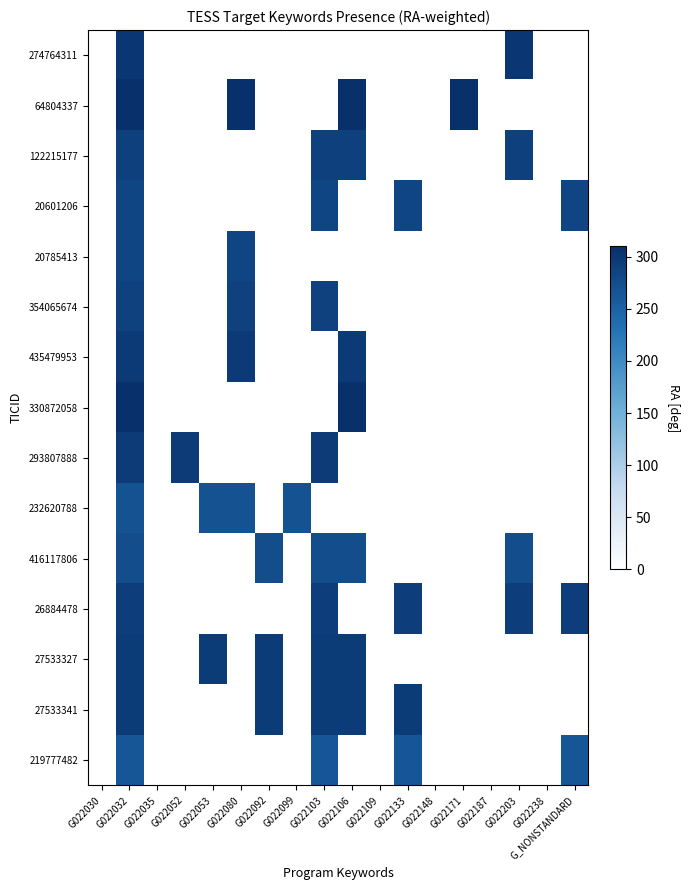

Which series has the largest range (max minus min)?

330872058